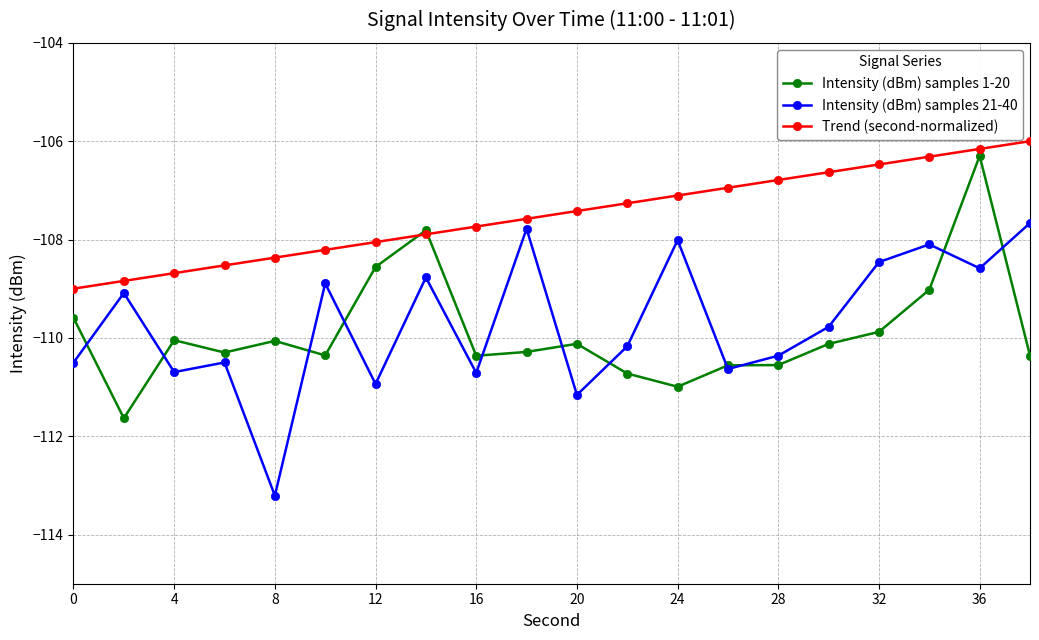

At how many categories does at least one series exceed -112?

20